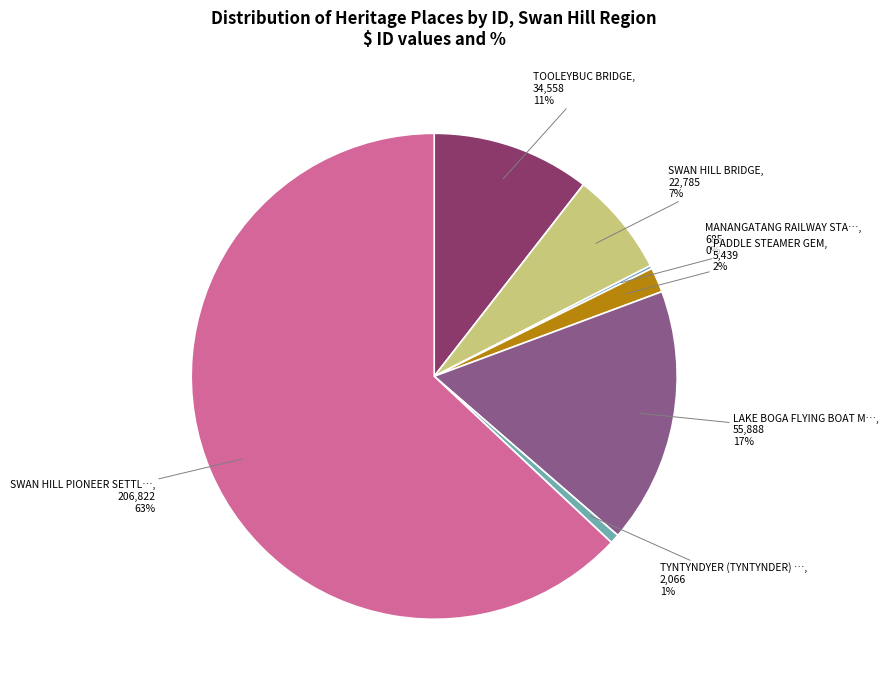

Count the number of slices in the pie.

7